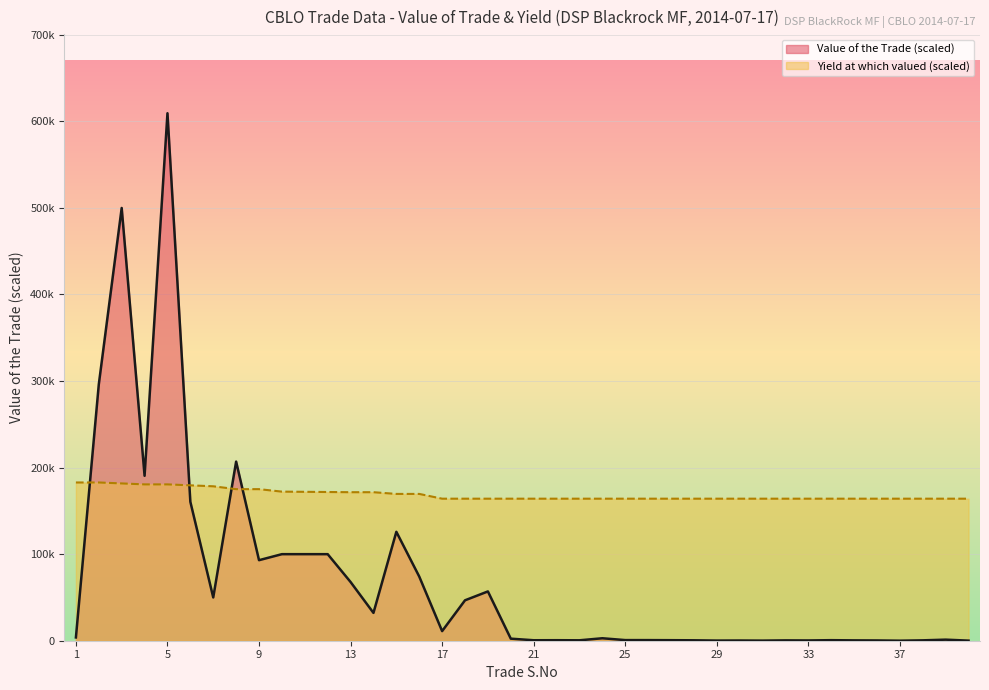

Approximately how many times larger is the value at 13 compared to 9?

0.7